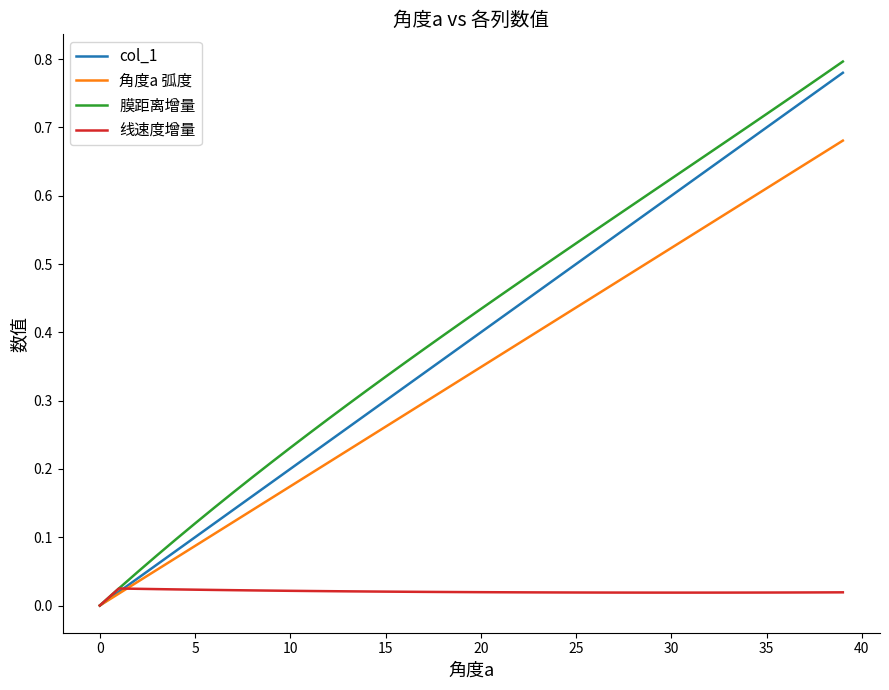

Which series has the widest spread of values?

膜距离增量